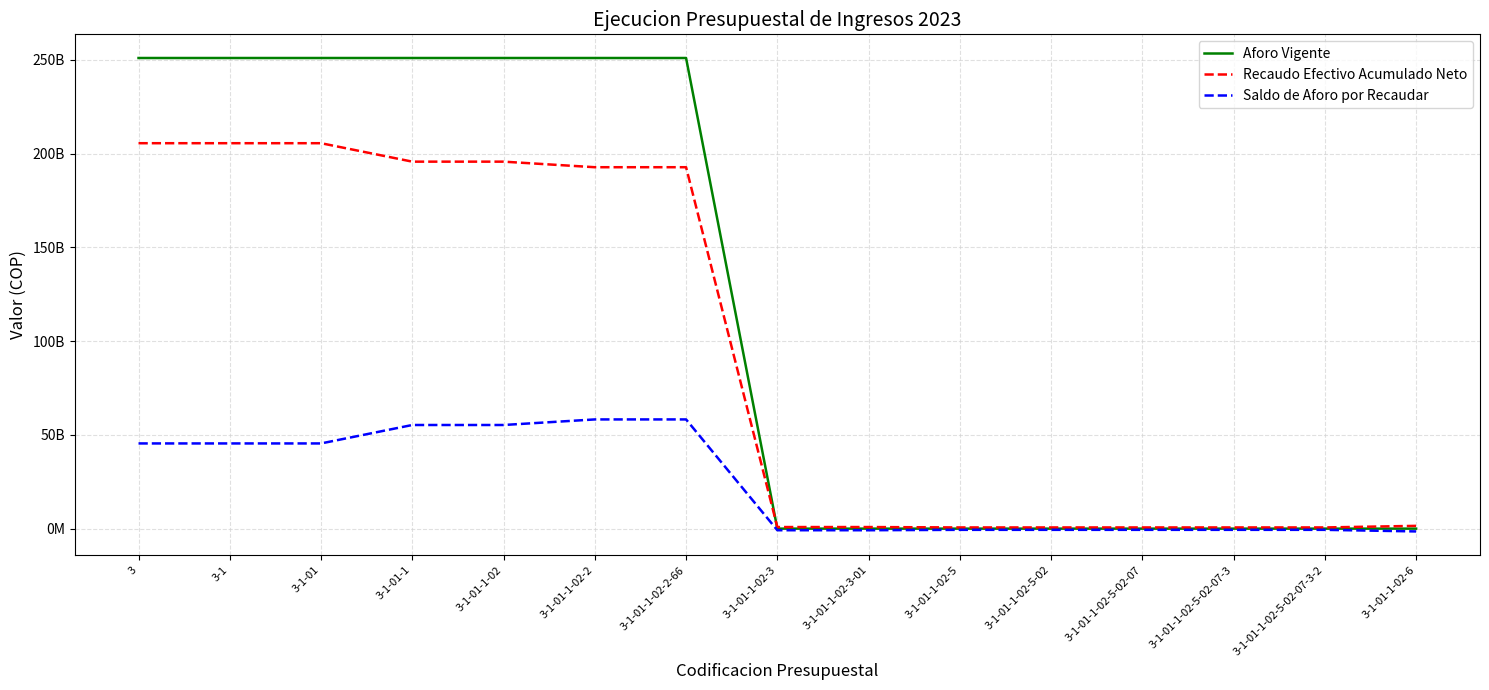

Reading right to left, extract all data points from this chart.

Aforo Vigente: 0.0	0.0	0.0	0.0	0.0	0.0	0.0	0.0	250969806976.0	250969806976.0	250969806976.0	250969806976.0	250969806976.0	250969806976.0	250969806976.0
Recaudo Efectivo Acumulado Neto: 1483729862.0	637330234.6	637330234.6	637330234.6	637330234.6	637330234.6	849293964.0	849293964.0	192730568755.5	192730568755.5	195700922816.1	195700922816.1	205535011053.2	205535011053.2	205535011053.2
Saldo de Aforo por Recaudar: -1483729862.0	-637330234.6	-637330234.6	-637330234.6	-637330234.6	-637330234.6	-849293964.0	-849293964.0	58239238220.5	58239238220.5	55268884159.9	55268884159.9	45434795922.8	45434795922.8	45434795922.8